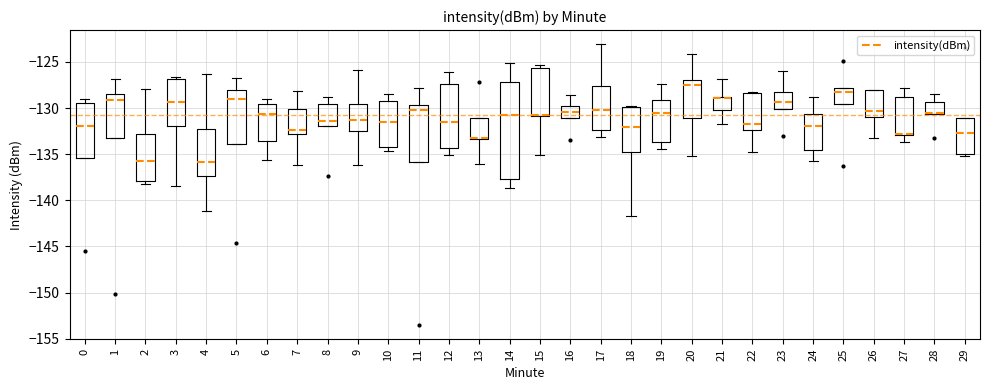

Reading left to right, read every box against the y-axis: the position of its median line, the range the box covers, and the ends of its whiskers. The values are not printed on the chart, so give them approximately, as read against the axis.

0: median -132.0, box -135.5 to -129.5, whiskers -135.5 to -129.0
1: median -129.0, box -133.0 to -128.5, whiskers -133.0 to -127.0
2: median -135.5, box -138.0 to -133.0, whiskers -138.5 to -128.0
3: median -129.5, box -132.0 to -127.0, whiskers -138.5 to -126.5
4: median -136.0, box -137.5 to -132.5, whiskers -141.0 to -126.5
5: median -129.0, box -134.0 to -128.0, whiskers -134.0 to -127.0
6: median -130.5, box -133.5 to -129.5, whiskers -135.5 to -129.0
7: median -132.5, box -133.0 to -130.0, whiskers -136.0 to -128.0
8: median -131.5, box -132.0 to -129.5, whiskers -132.0 to -129.0
9: median -131.5, box -132.5 to -129.5, whiskers -136.0 to -126.0
10: median -131.5, box -134.0 to -129.0, whiskers -134.5 to -128.5
11: median -130.0, box -136.0 to -129.5, whiskers -136.0 to -128.0
12: median -131.5, box -134.5 to -127.5, whiskers -135.0 to -126.0
13: median -133.5 (drawn on the box's lower edge), box -133.5 to -131.0, whiskers -136.0 to -131.0
14: median -131.0, box -137.5 to -127.0, whiskers -138.5 to -125.0
15: median -131.0 (drawn on the box's lower edge), box -131.0 to -125.5, whiskers -135.0 to -125.5 (just above the box's upper edge)
16: median -130.5, box -131.0 to -130.0, whiskers -131.0 to -128.5
17: median -130.0, box -132.5 to -127.5, whiskers -133.0 to -123.0
18: median -132.0, box -135.0 to -130.0, whiskers -141.5 to -130.0
19: median -130.5, box -133.5 to -129.0, whiskers -134.5 to -127.5
20: median -127.5, box -131.0 to -127.0, whiskers -135.0 to -124.0
21: median -129.0 (drawn on the box's upper edge), box -130.0 to -129.0, whiskers -131.5 to -127.0
22: median -131.5, box -132.5 to -128.5, whiskers -135.0 to -128.5
23: median -129.5, box -130.0 to -128.5, whiskers -130.0 to -126.0
24: median -132.0, box -134.5 to -130.5, whiskers -135.5 to -129.0
25: median -128.5, box -129.5 to -128.0, whiskers -129.5 to -128.0
26: median -130.5, box -131.0 to -128.0, whiskers -133.0 to -128.0
27: median -133.0 (drawn on the box's lower edge), box -133.0 to -129.0, whiskers -133.5 to -128.0
28: median -130.5 (drawn on the box's lower edge), box -130.5 to -129.5, whiskers -130.5 to -128.5
29: median -132.5, box -135.0 to -131.0, whiskers -135.0 (just below the box's lower edge) to -131.0